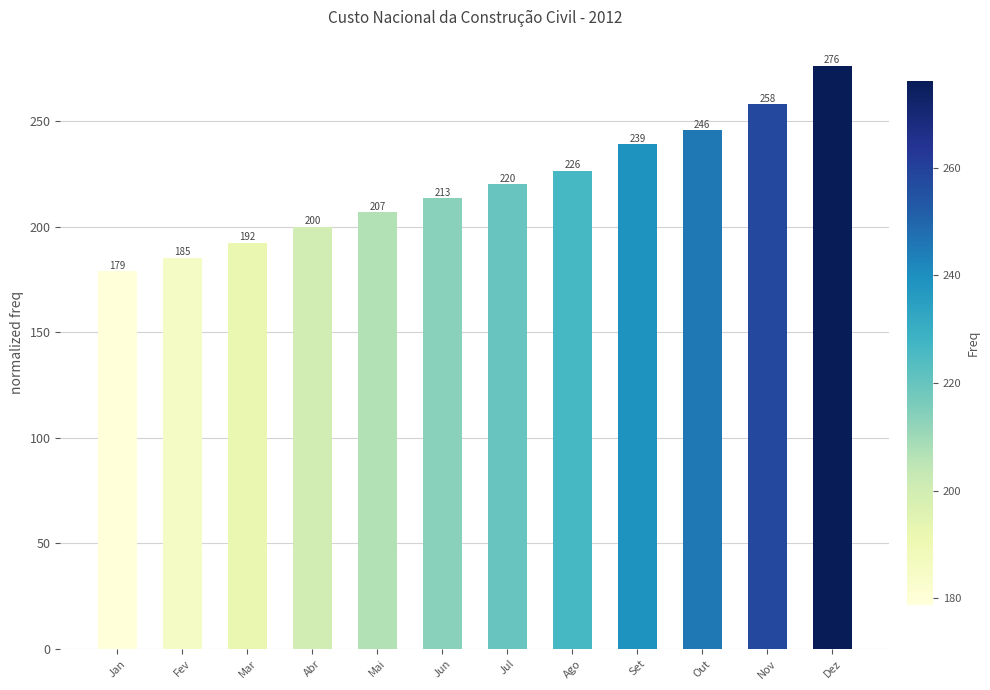

What is the smallest value displayed?

178.8